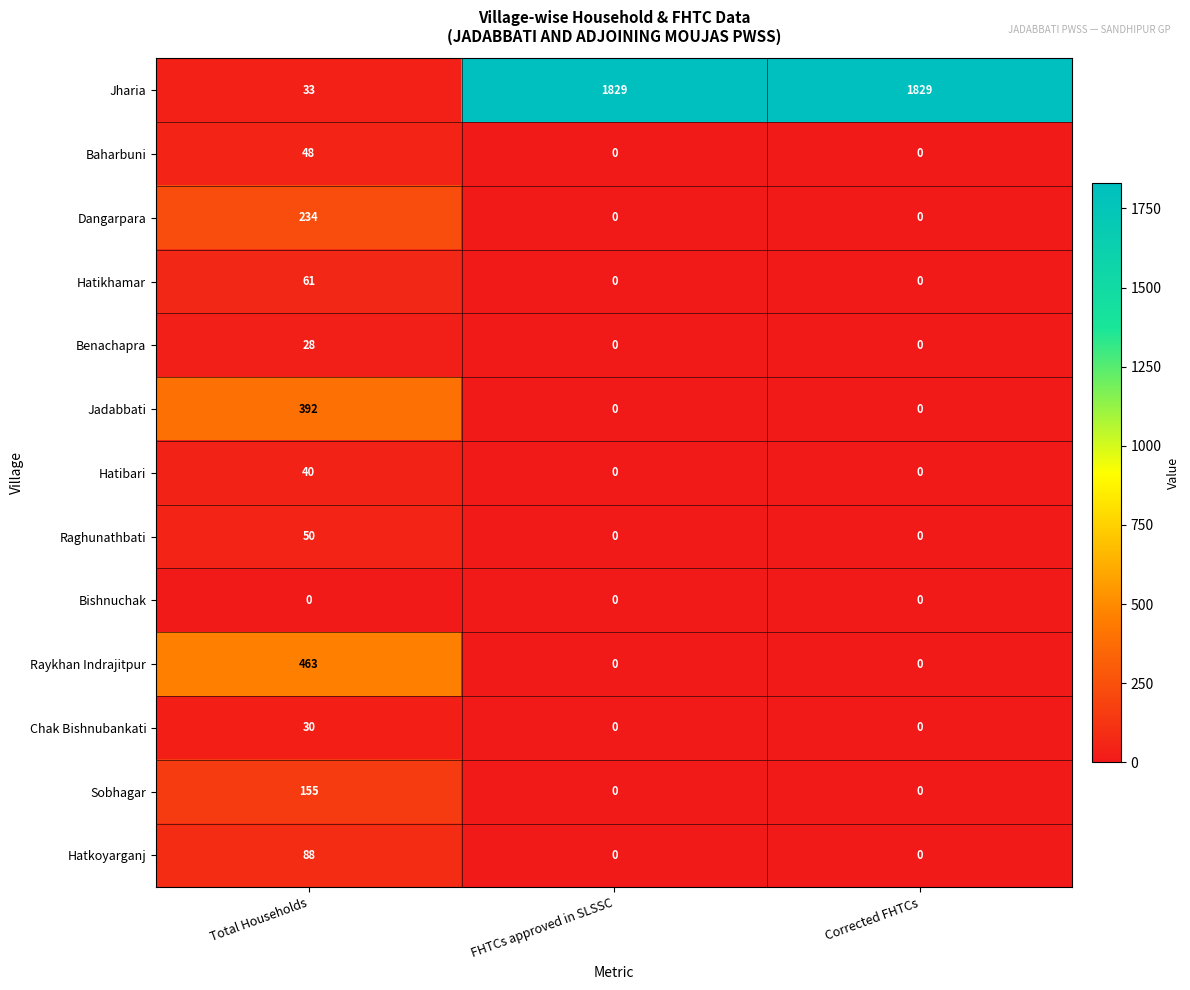

What is the highest value of the Sobhagar series?

155